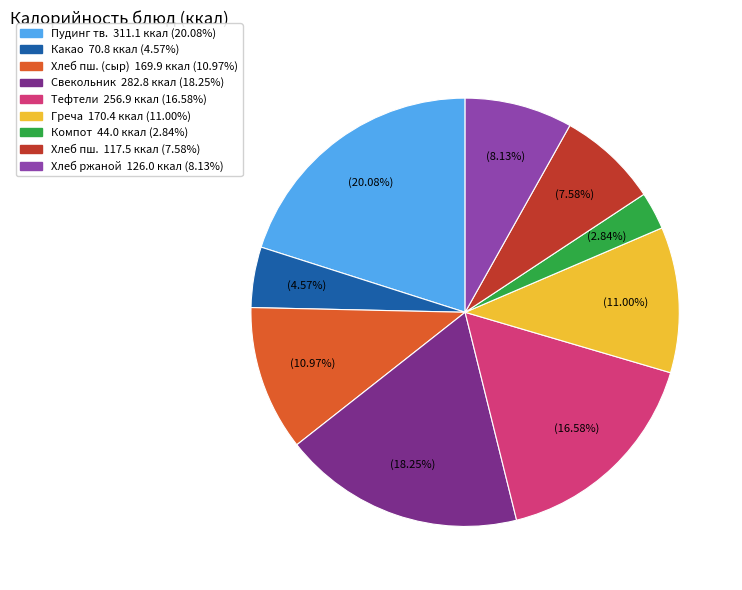

Does any single category account for the majority?

No